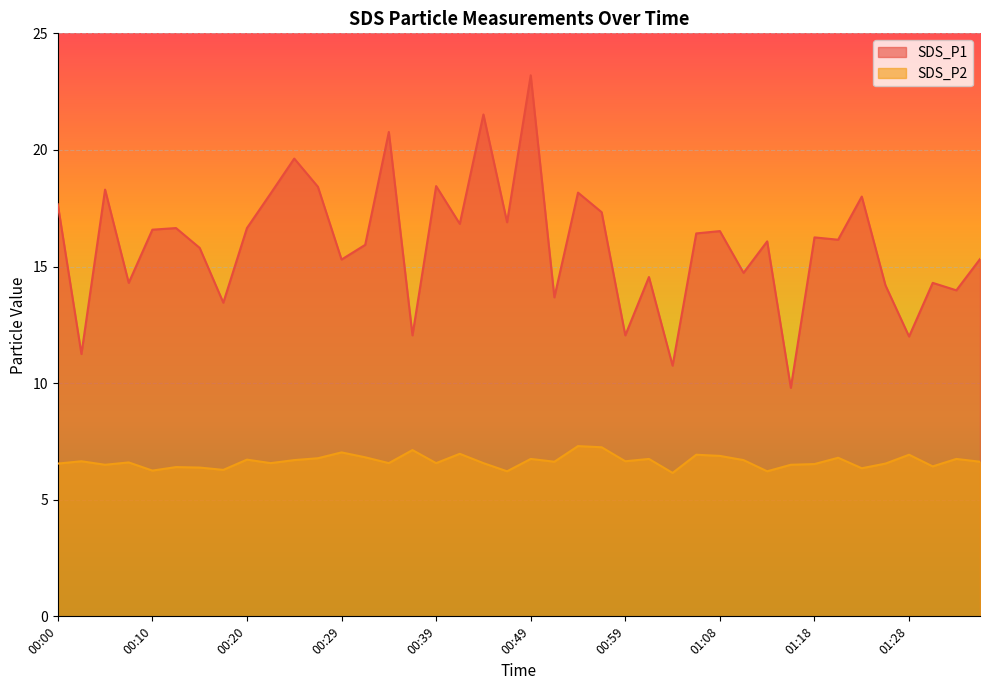

Reading left to right, list all the values displayed in this chart.

SDS_P1: 17.7	11.2	18.3	14.3	16.6	16.6	15.8	13.4	16.6	18.1	19.6	18.4	15.3	15.9	20.8	12.1	18.4	16.8	21.5	16.9	23.2	13.7	18.2	17.3	12.1	14.6	10.8	16.4	16.5	14.7	16.1	9.8	16.2	16.1	18.0	14.2	12.0	14.3	14.0	15.3
SDS_P2: 6.5	6.7	6.5	6.6	6.2	6.4	6.4	6.3	6.7	6.6	6.7	6.8	7.0	6.8	6.6	7.1	6.6	7.0	6.6	6.2	6.8	6.6	7.3	7.2	6.7	6.8	6.2	6.9	6.9	6.7	6.2	6.5	6.5	6.8	6.3	6.5	6.9	6.4	6.8	6.6